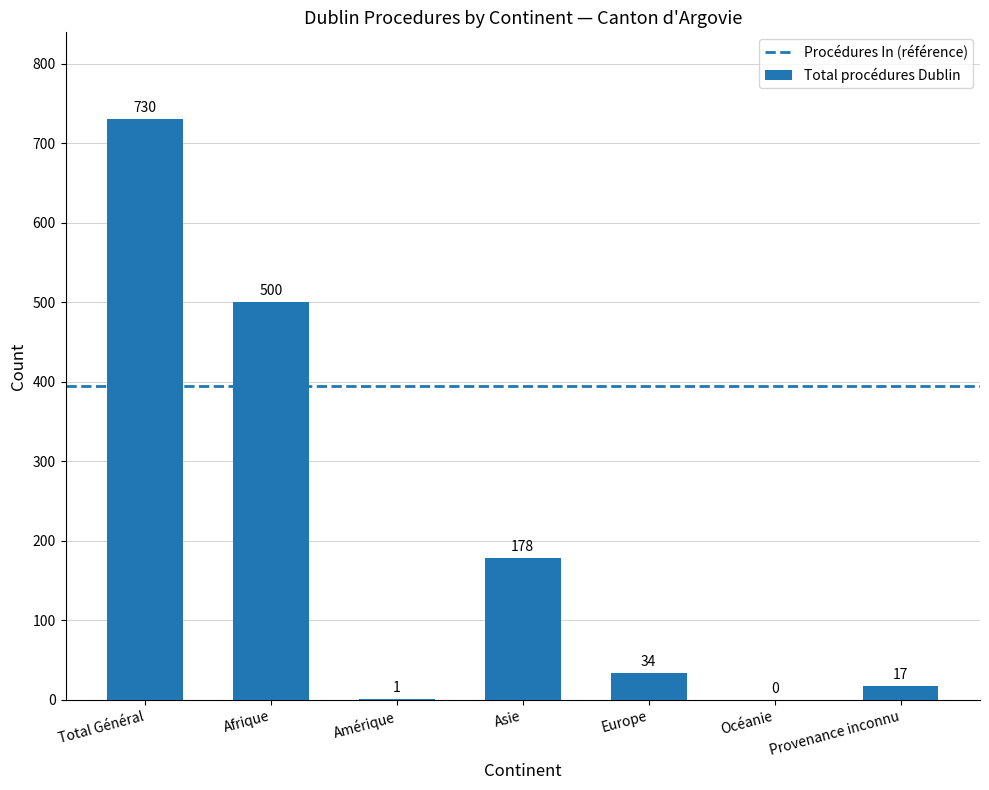

What is the maximum value shown in the chart?

730